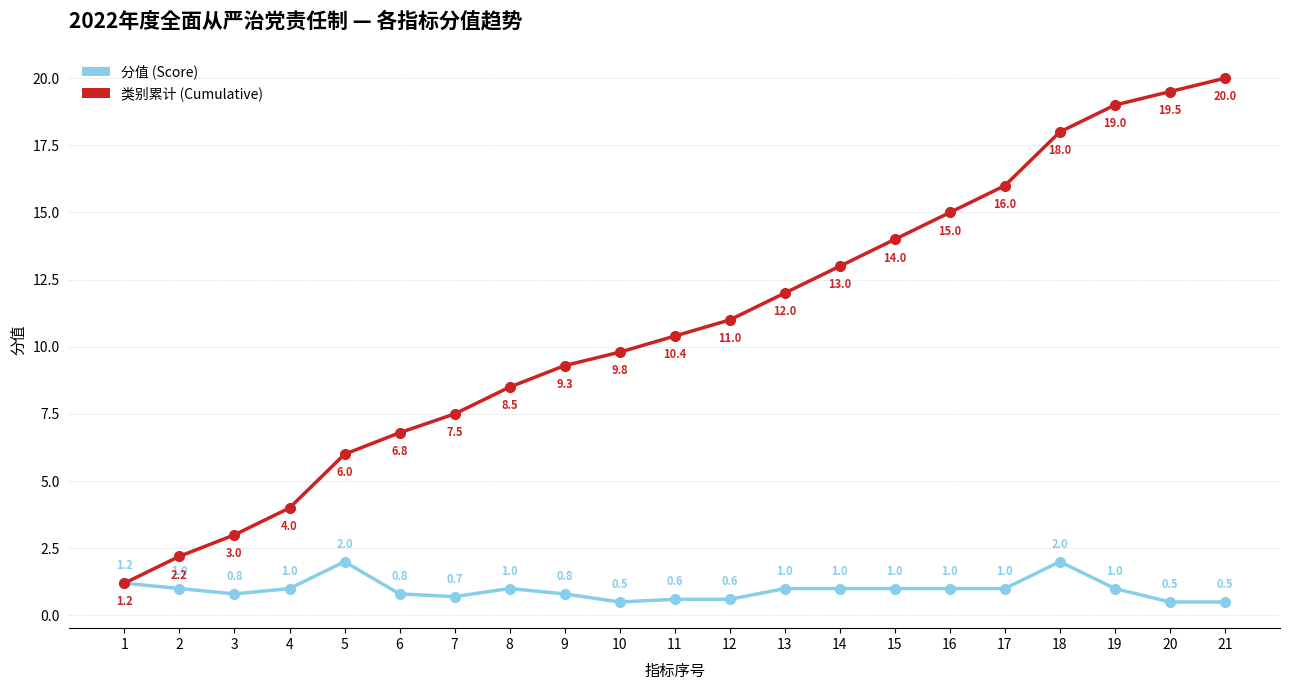

What is the difference between the 类别累计 (Cumulative) values at 19 and 2?

16.8